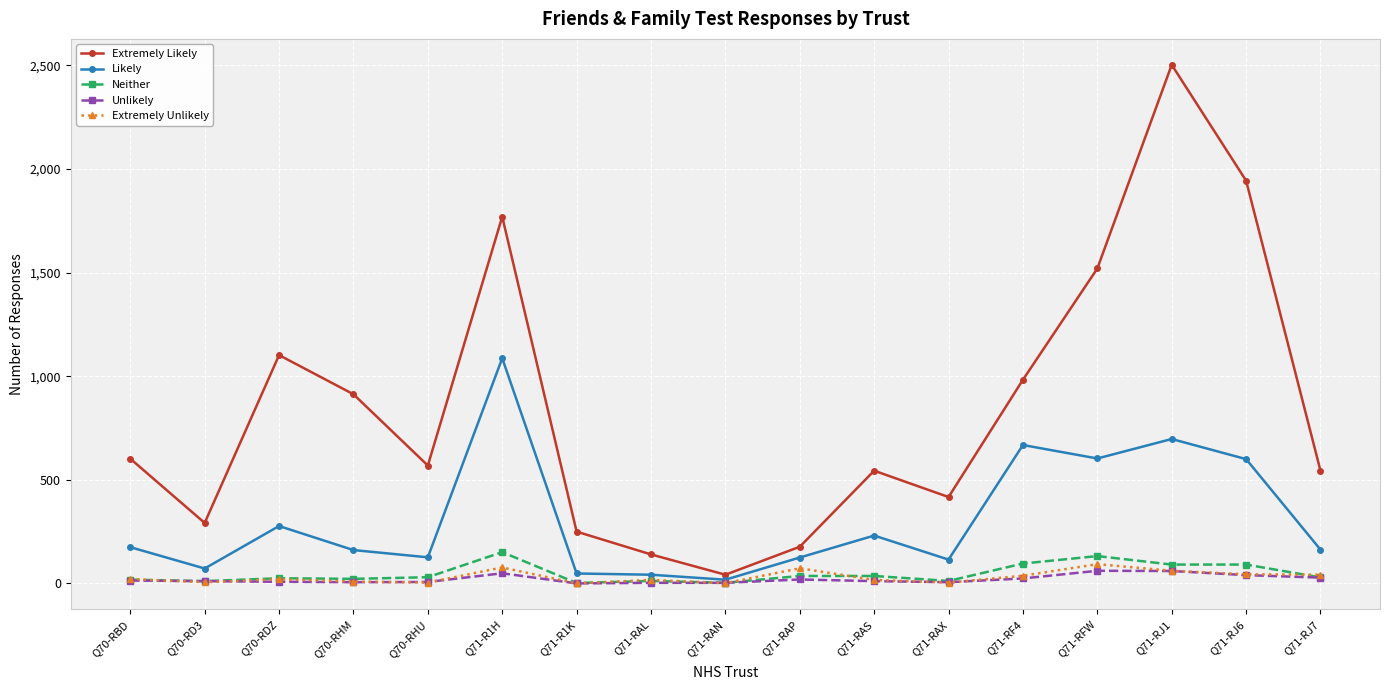

What is the difference between the maximum and minimum values in the Likely series?

1069